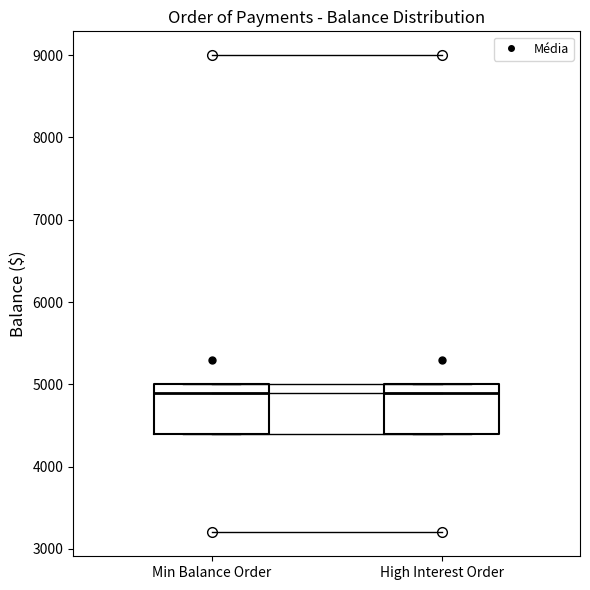

Reading left to right, read every box against the y-axis: the position of its median line, the range the box covers, and the ends of its whiskers. The values are not printed on the chart, so give them approximately, as read against the axis.

Min Balance Order: median 4900, box 4400 to 5000, whiskers 4400 to 5000
High Interest Order: median 4900, box 4400 to 5000, whiskers 4400 to 5000